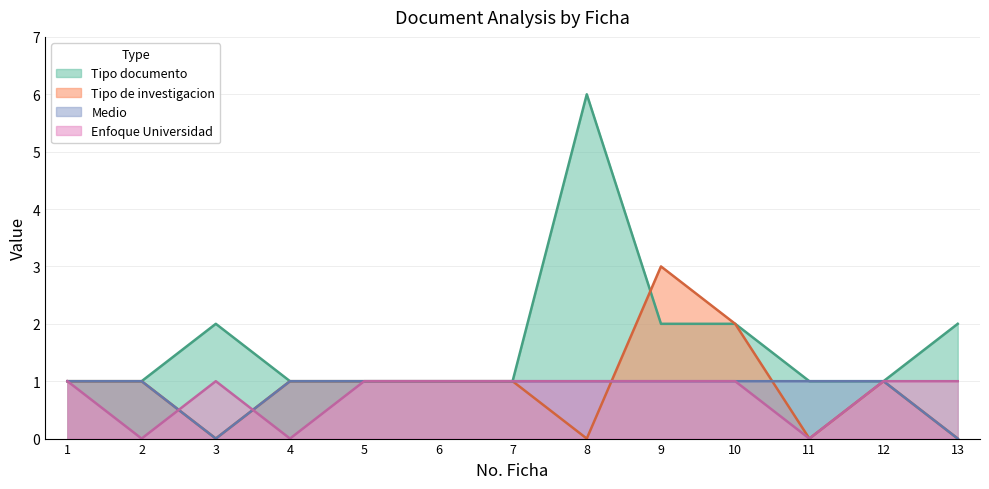

What is the difference between the Tipo de investigacion values at 11 and 2?

1